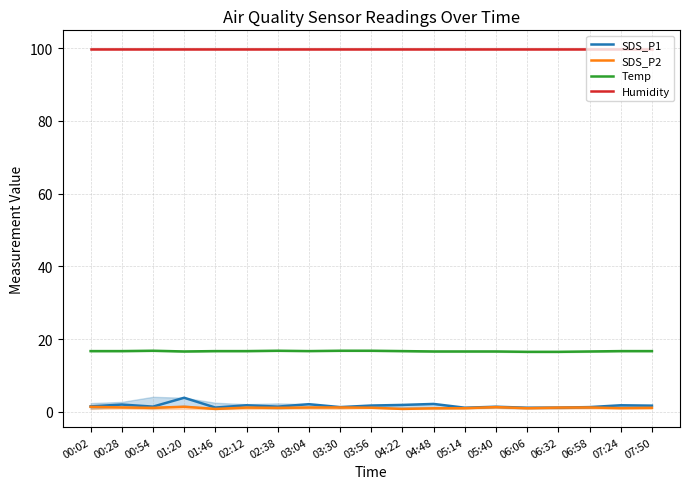

What is the lowest value of the Humidity series?

99.9